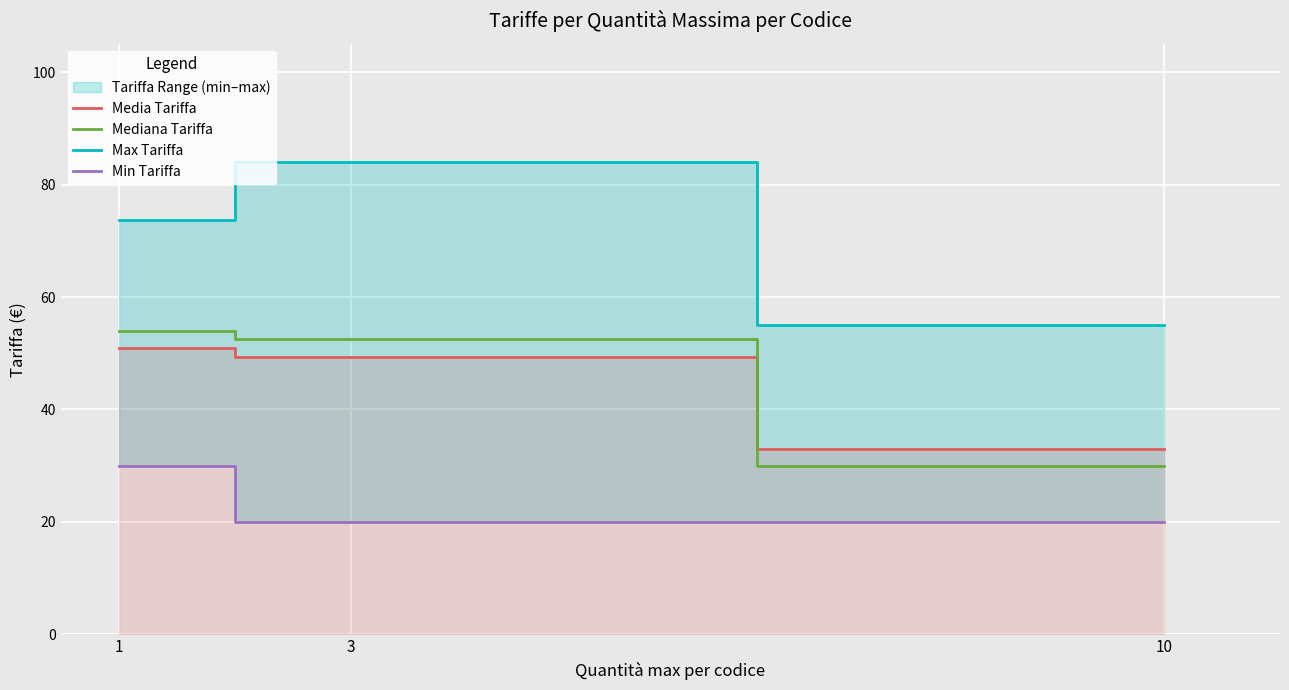

Reading right to left, what are all the values shown in this chart?

Media Tariffa: 33.0	49.3	51.0
Mediana Tariffa: 30.0	52.5	54.0
Max Tariffa: 55.0	84.0	73.6
Min Tariffa: 20.0	20.0	30.0